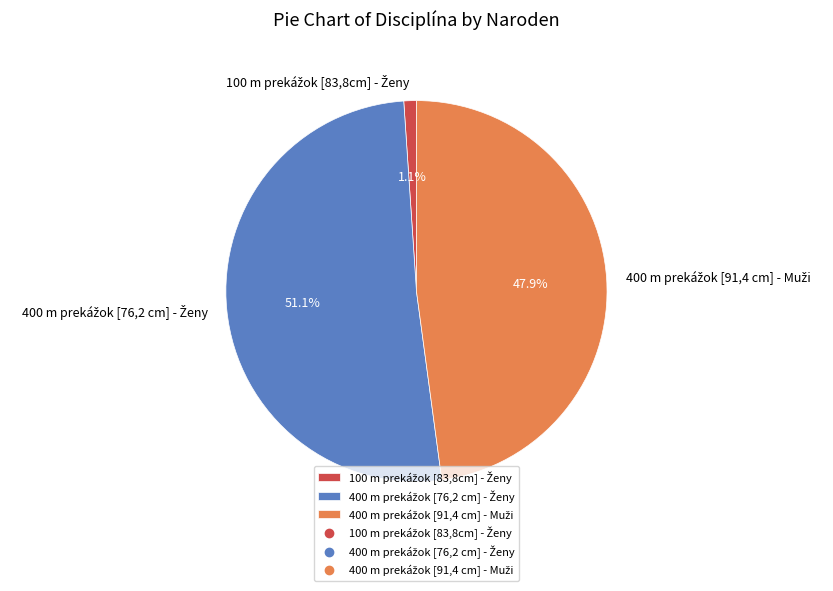

Is there a majority slice in this chart?

Yes